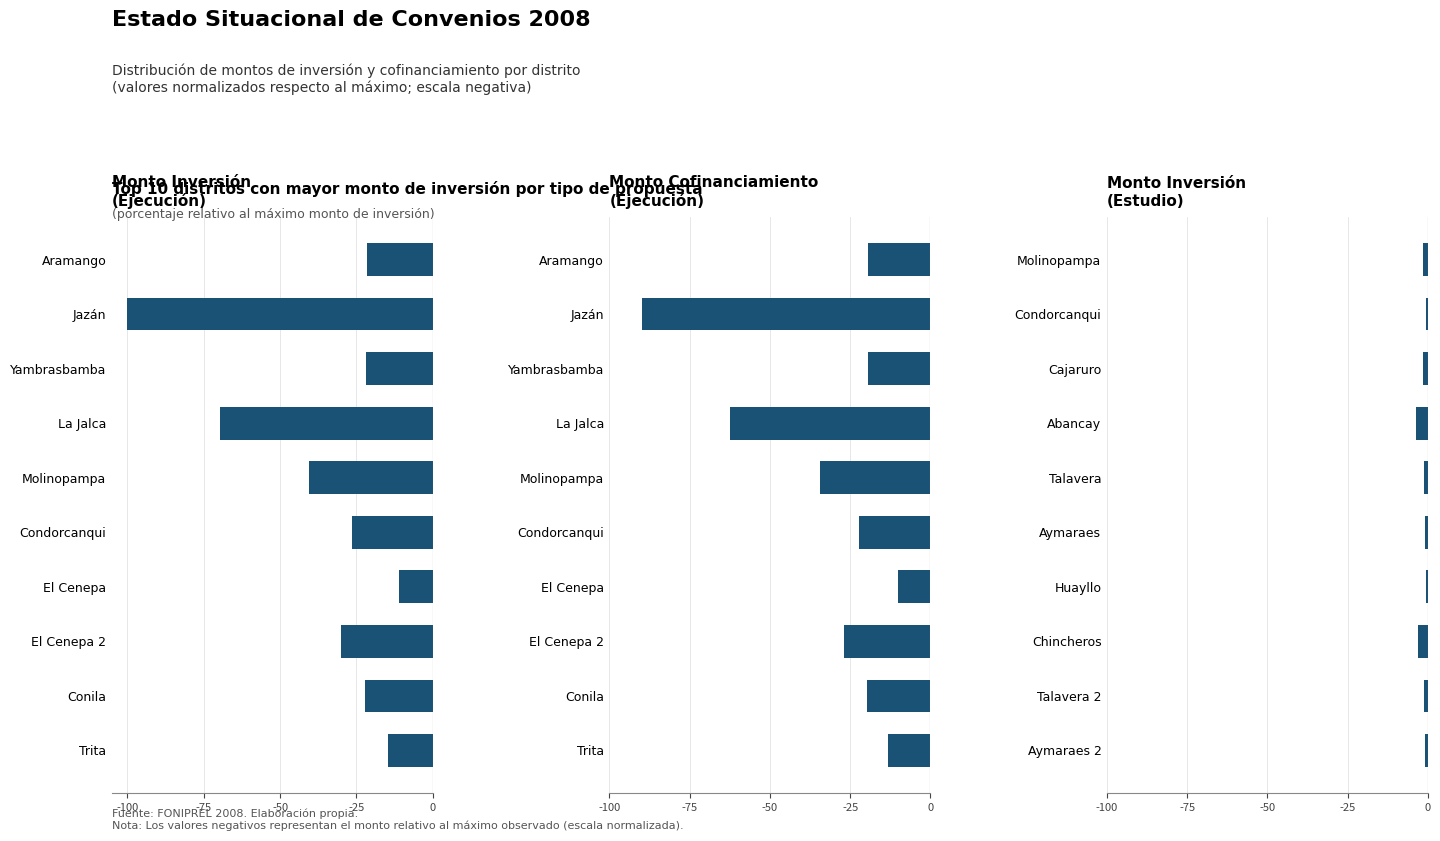

What is the value of the Monto Inversión
(Estudio) bar at the 8th from the left?

-3.2